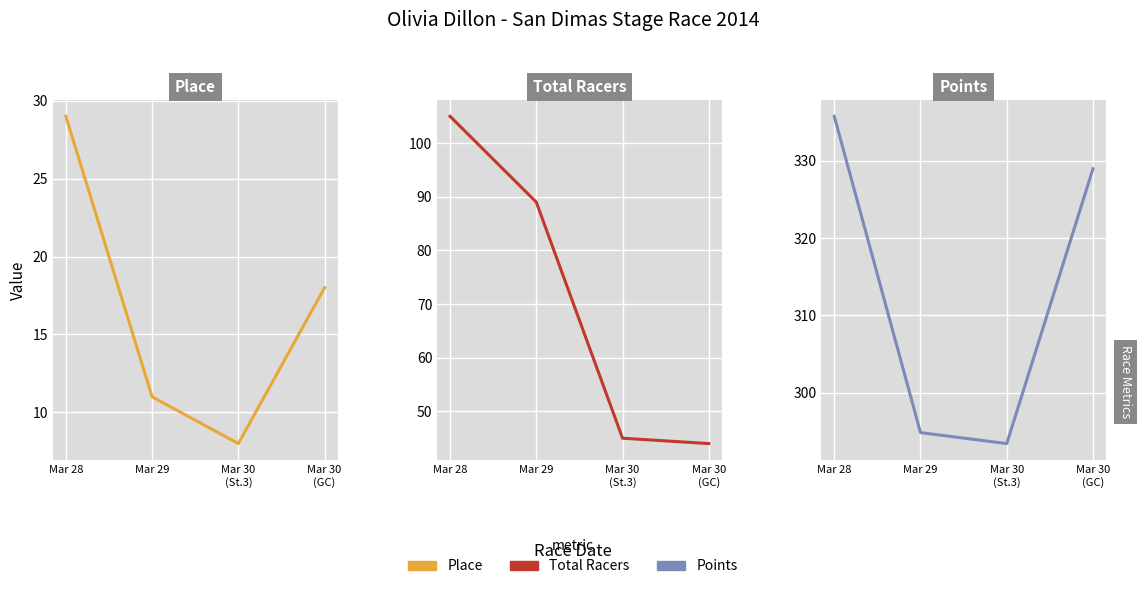

Is the value of Points at Mar 30
(St.3) greater than the value of Place at Mar 28?

Yes